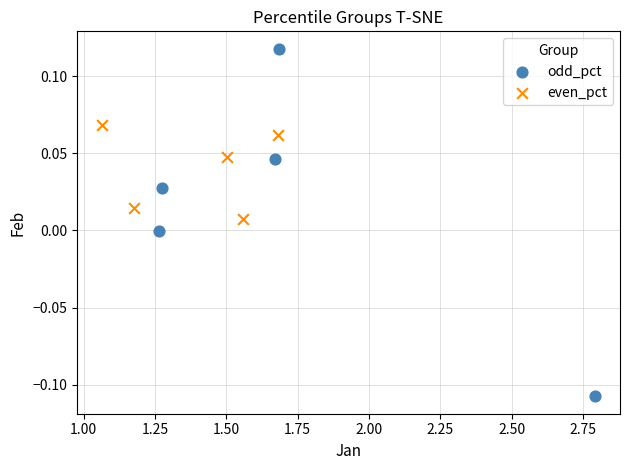

Which series contains the highest Y value?

odd_pct